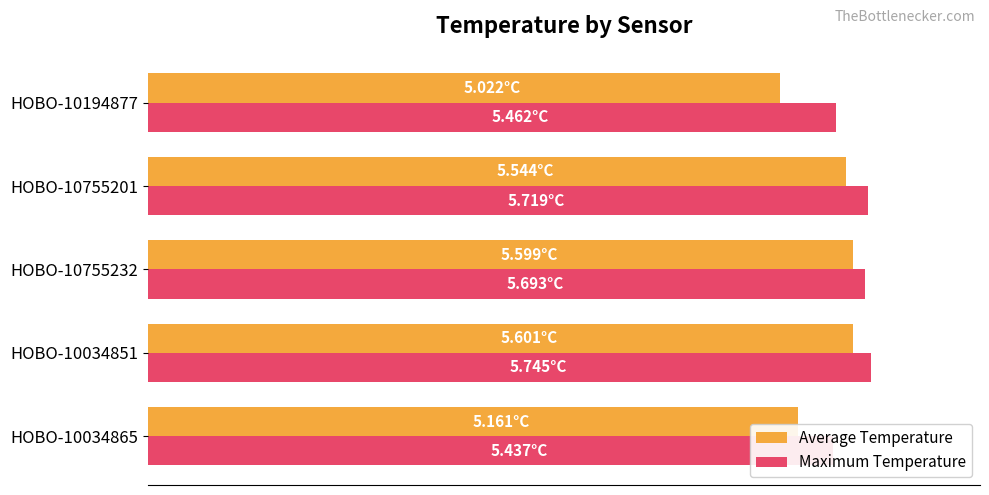

Is the value of Average Temperature at HOBO-10034851 greater than the value of Maximum Temperature at HOBO-10755232?

No